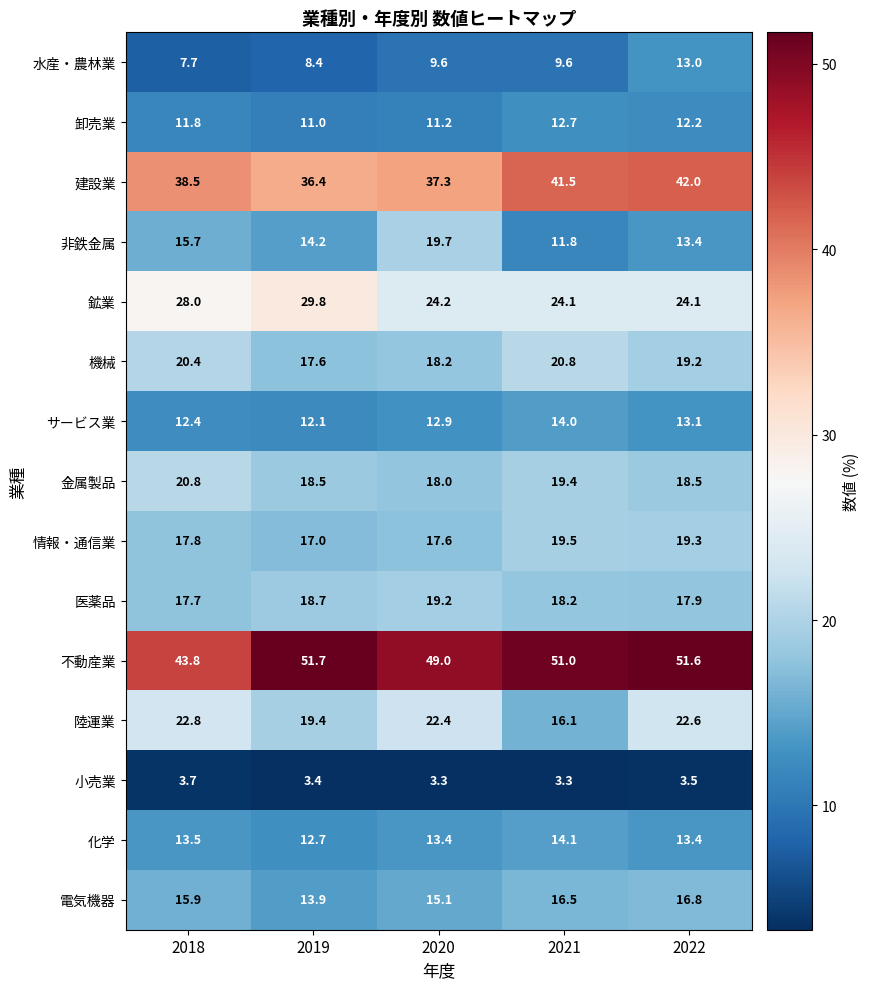

The value of 電気機器 at 2019 is 7.1. True or false?

False